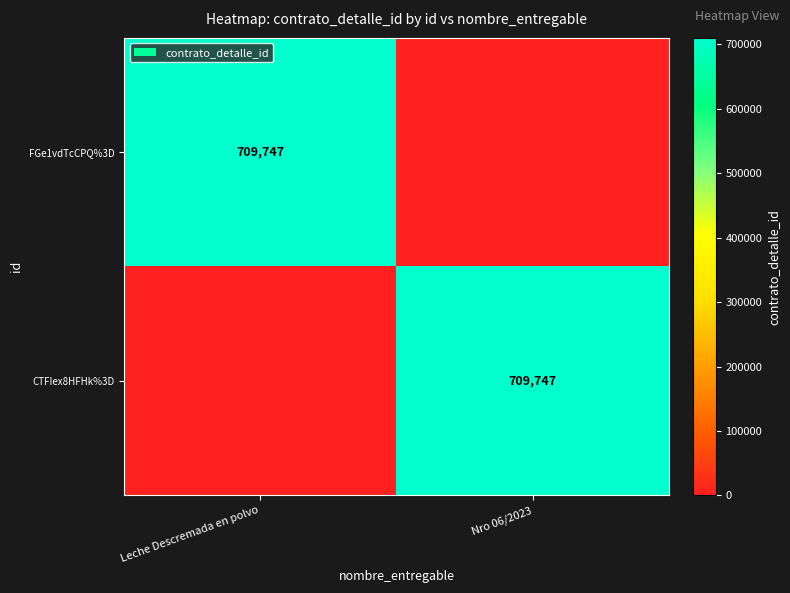

Which has a higher value, Leche Descremada en polvo or Nro 06/2023?

Leche Descremada en polvo